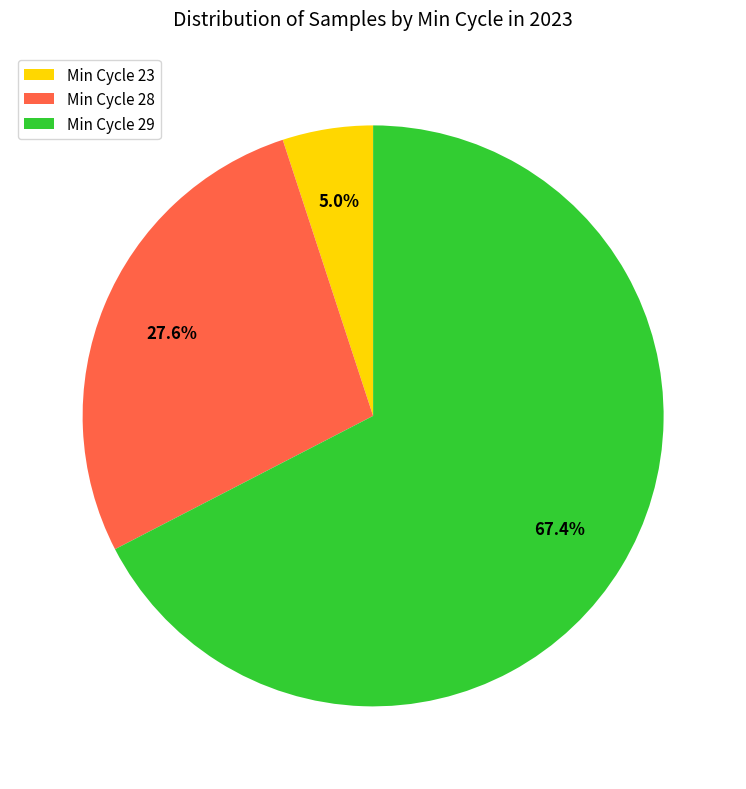

Rank the categories by value from lowest to highest.

Min Cycle 23, Min Cycle 28, Min Cycle 29